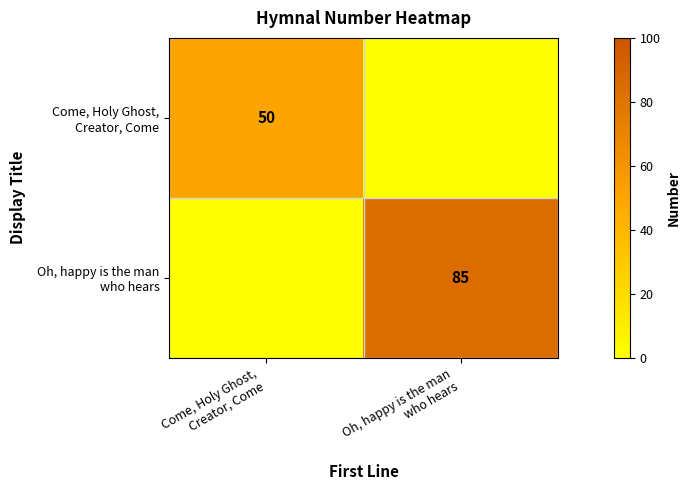

At how many categories does at least one series exceed 23?

2